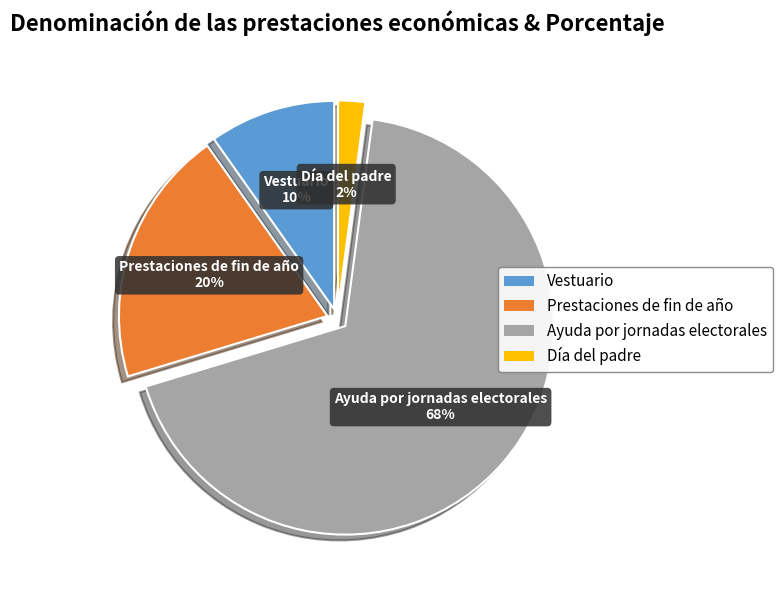

To the nearest percent, what is the difference between the Ayuda por jornadas electorales and Prestaciones de fin de año slice percentages?

48%